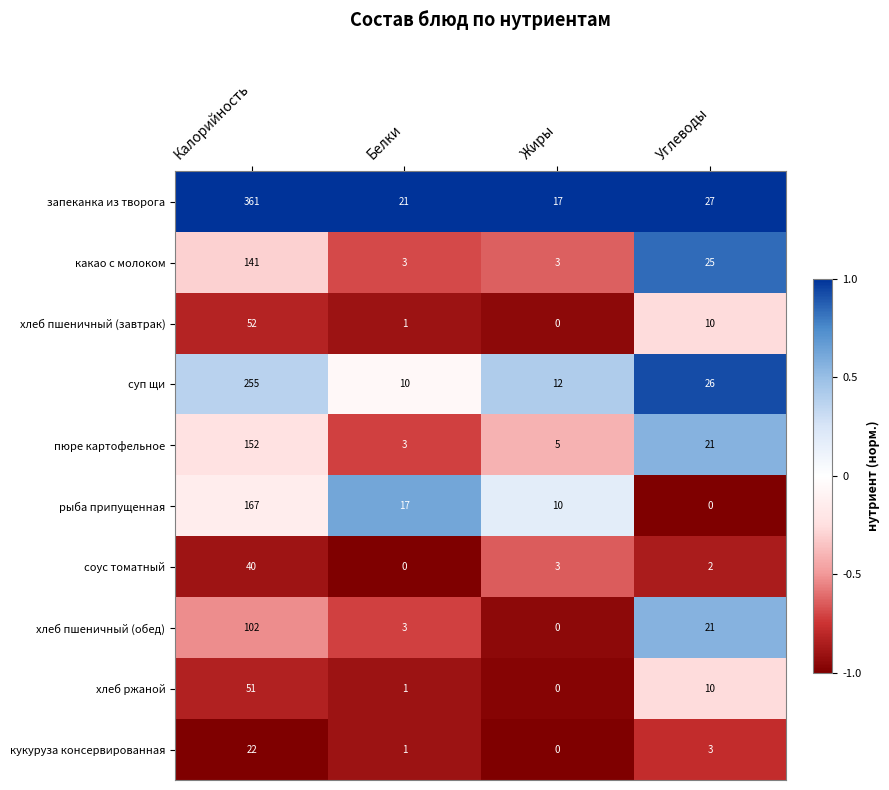

The value of хлеб пшеничный (завтрак) at Белки is 2. True or false?

False